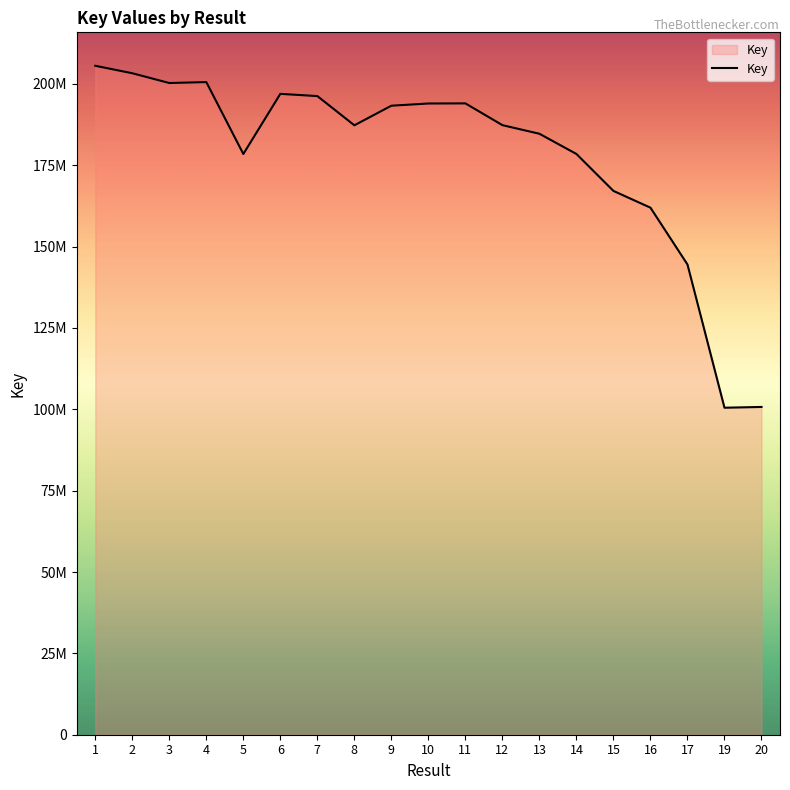

What is the difference between the values at 7 and 13?

11578936